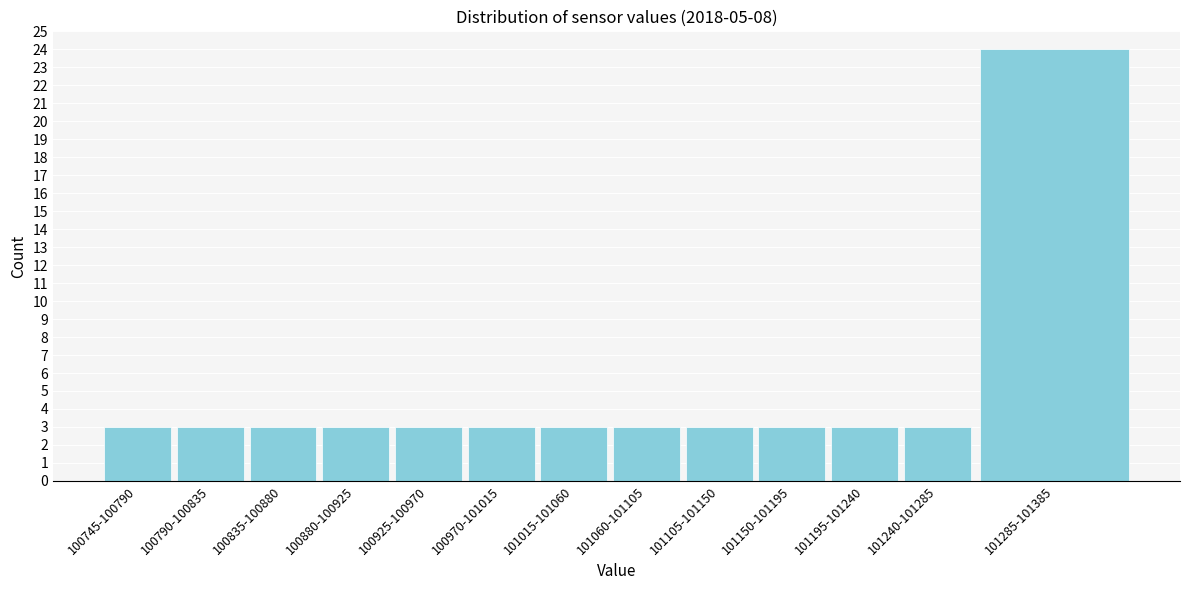

Reading left to right, extract all data points from this chart.

3	3	3	3	3	3	3	3	3	3	3	3	24